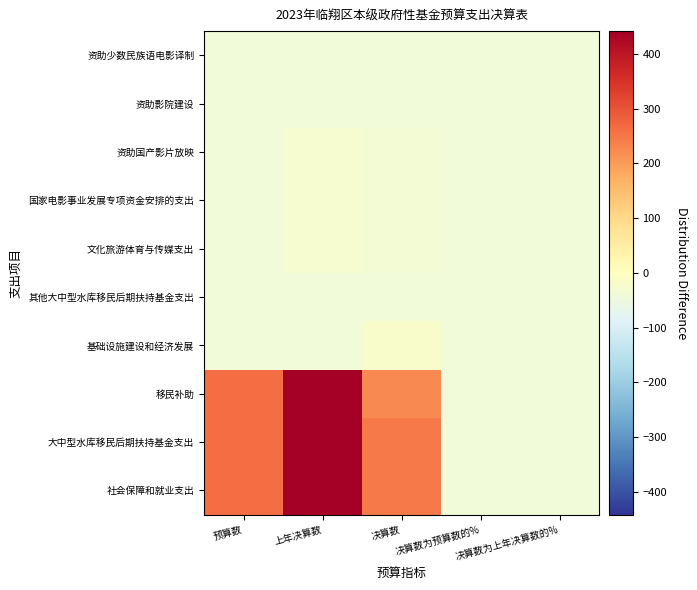

Count the number of categories in the chart.

5